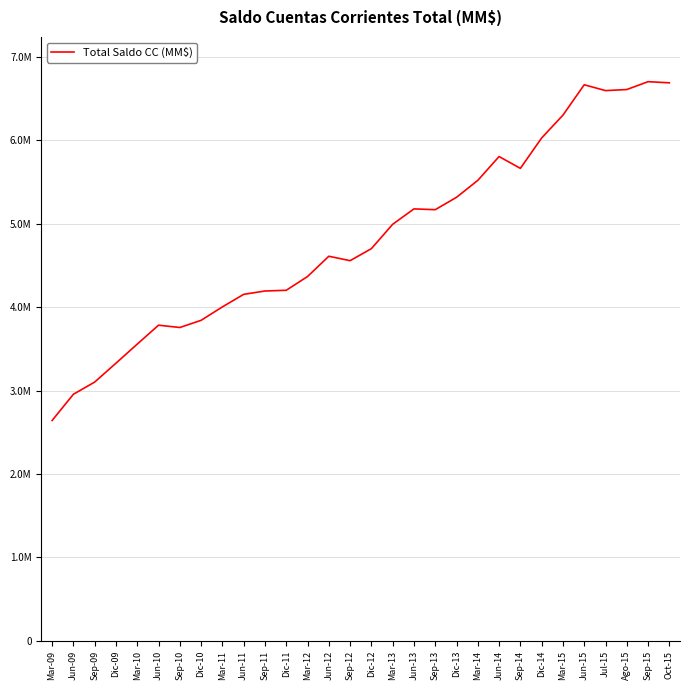

Does the chart have visible grid lines?

Yes